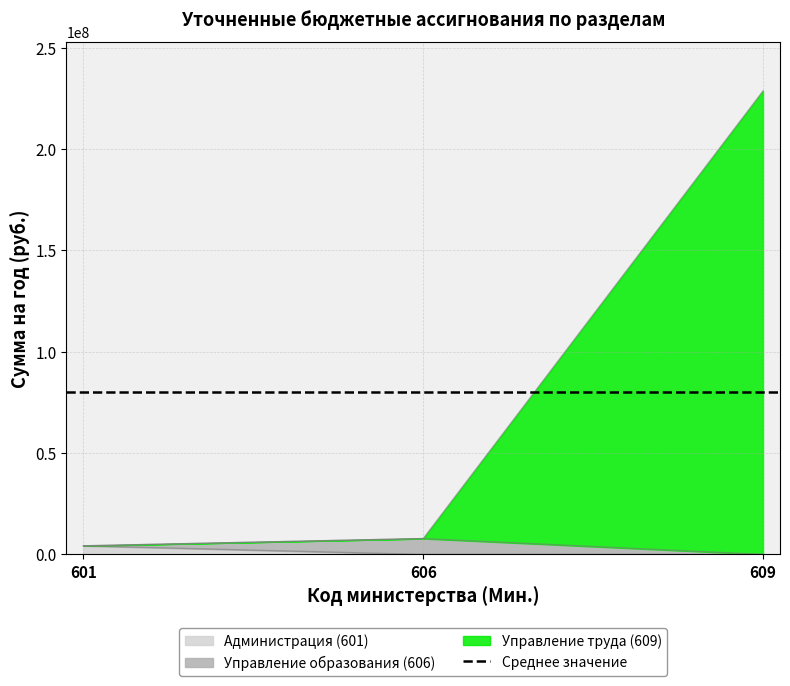

What is the sum of the Администрация (601) values at 601 and 606?

4243160.1